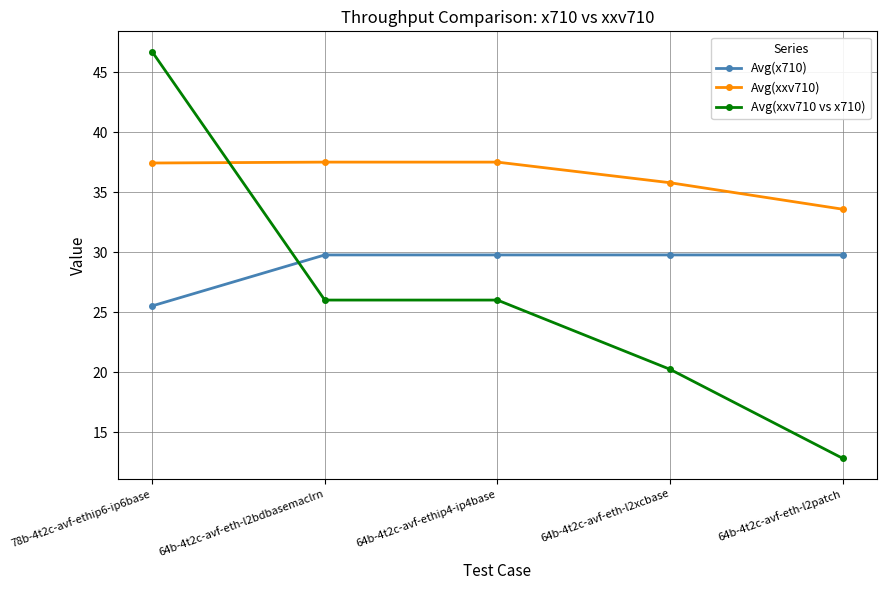

What is the difference between the highest and lowest values at 64b-4t2c-avf-eth-l2patch?

20.8